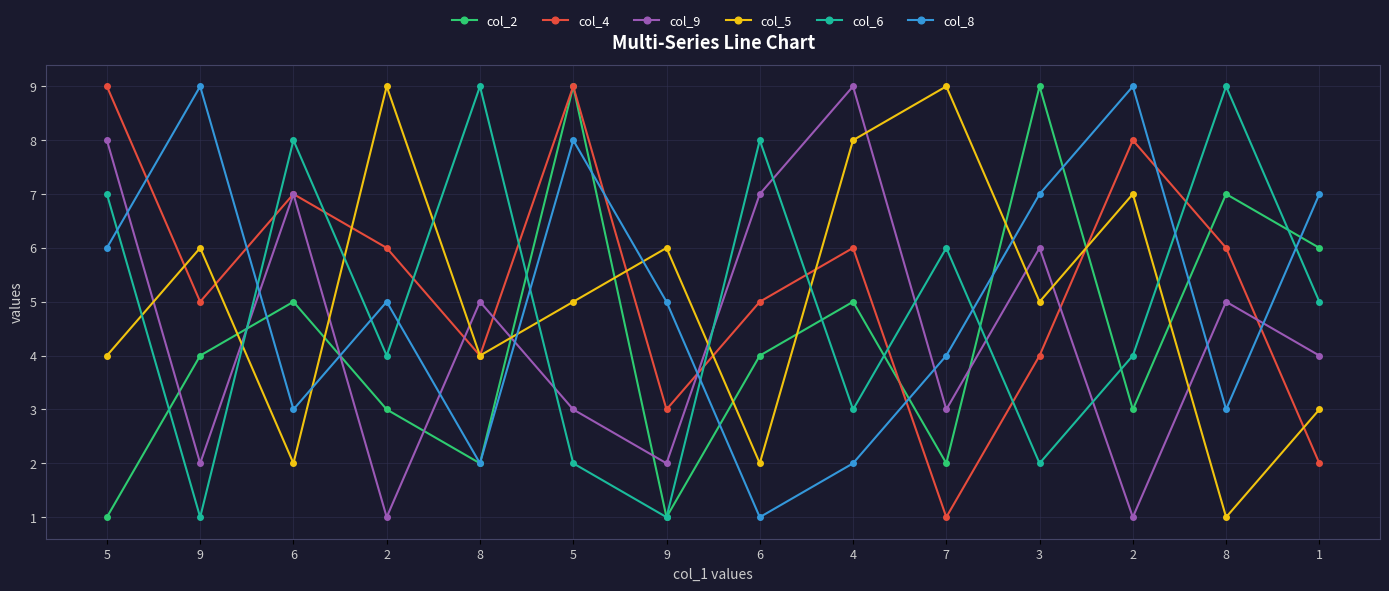

Does the chart display data point markers on the line(s)?

Yes